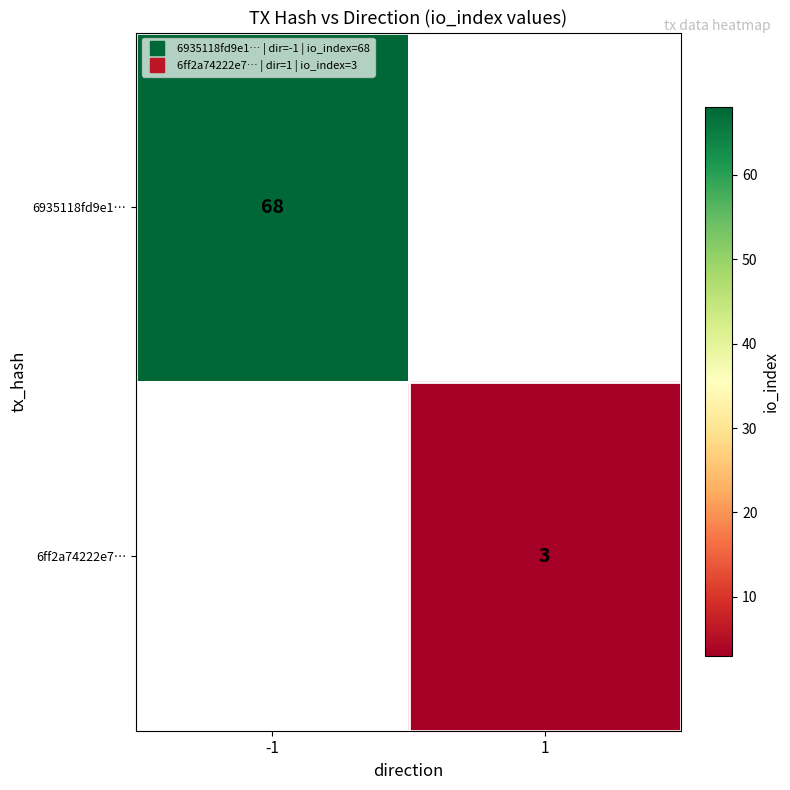

At which label does 6ff2a74222e7… reach its peak?

-1